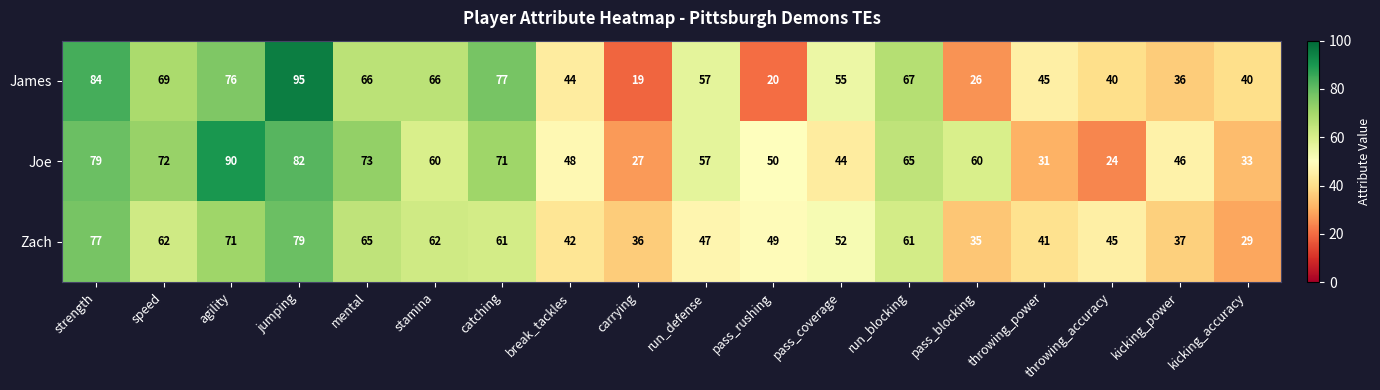

At how many categories does at least one series exceed 28?

18